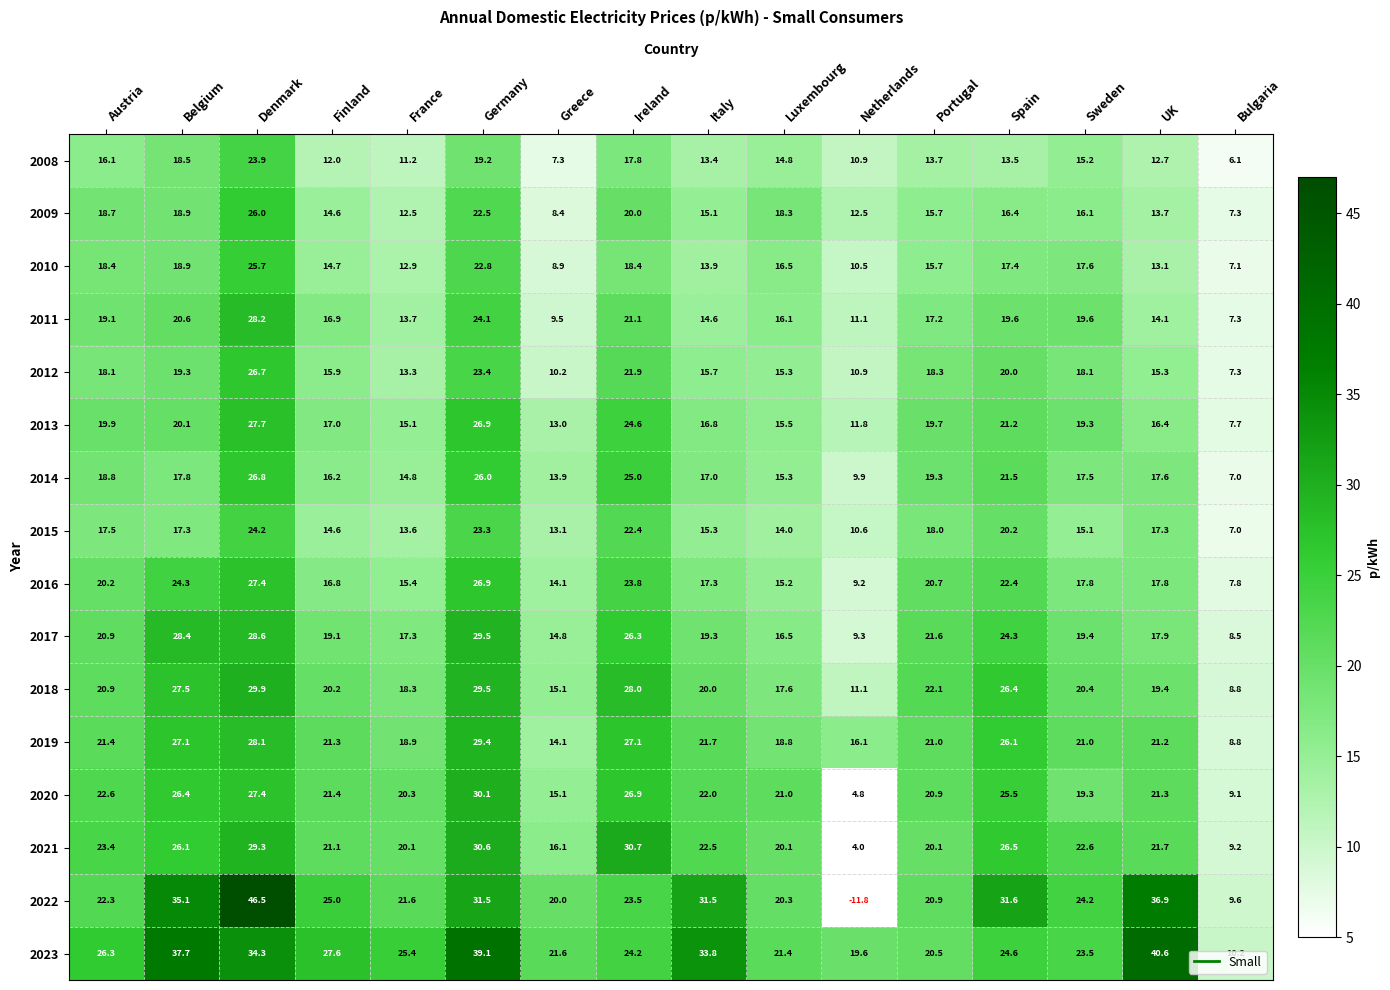

Rank the series by their maximum value, from lowest to highest.

2008, 2015, 2010, 2009, 2012, 2014, 2016, 2013, 2011, 2019, 2017, 2018, 2020, 2021, 2023, 2022